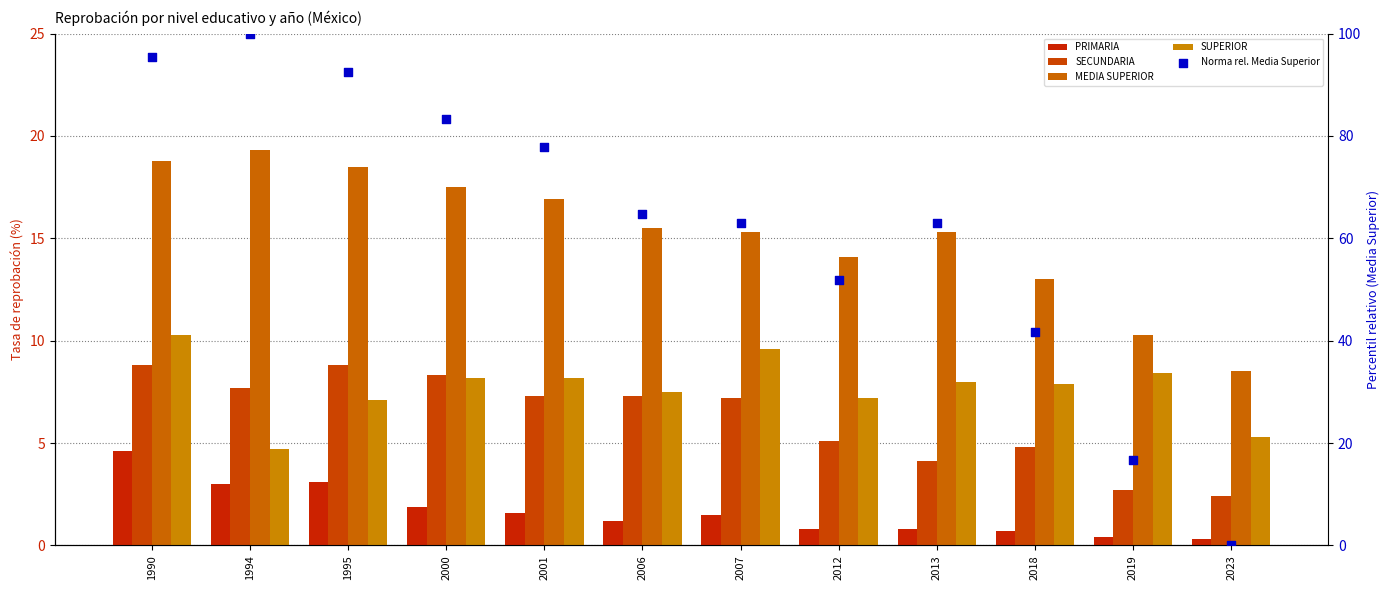

What is the total value across all series at 2018?

68.1